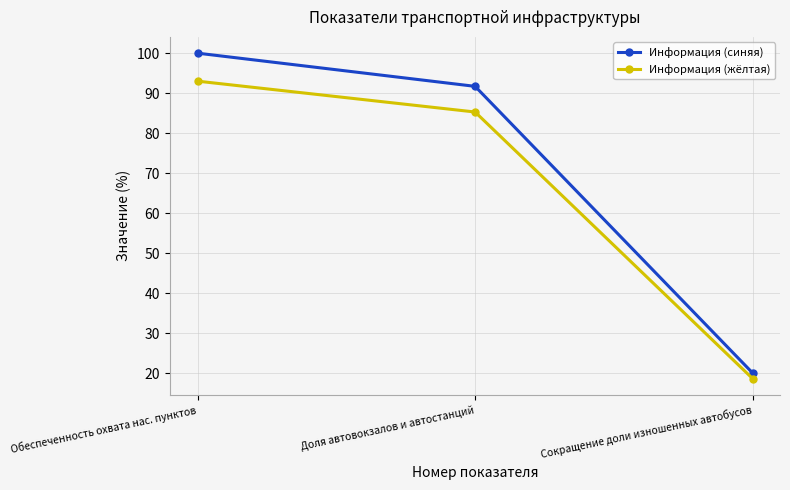

At which category is the sum across all series the highest?

Обеспеченность охвата нас. пунктов